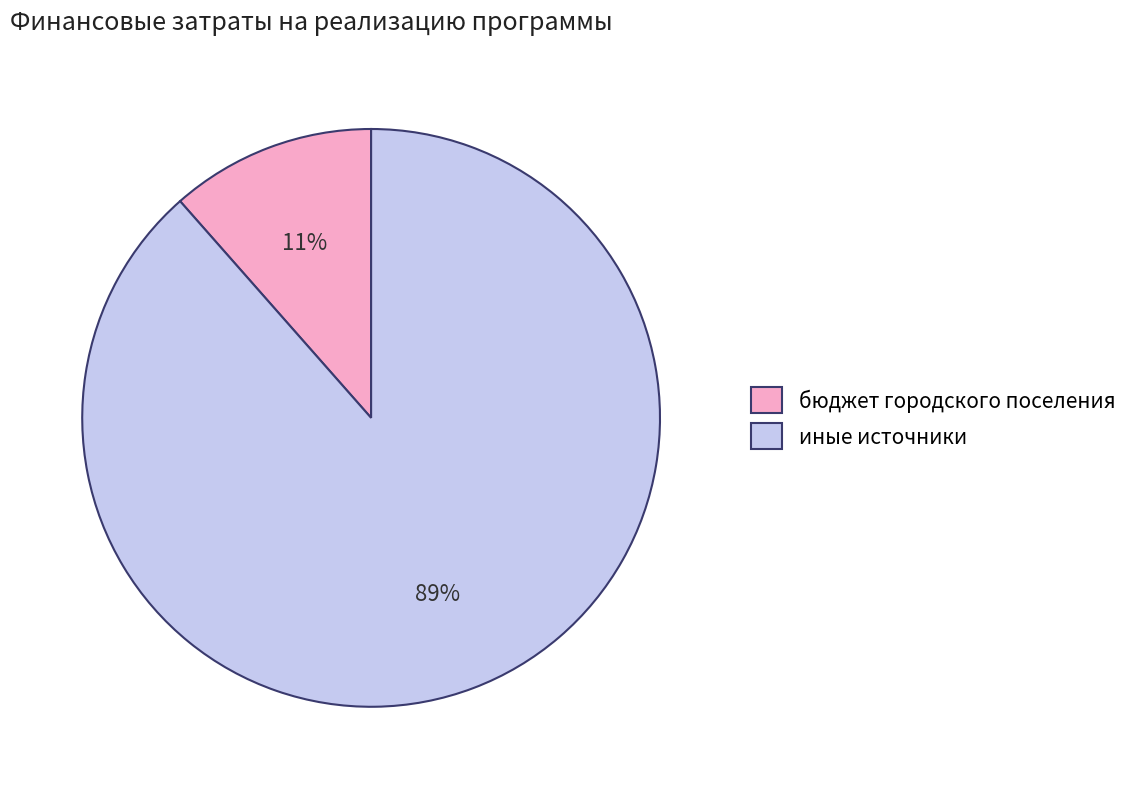

What percentage is the иные источники slice, to the nearest percent?

89%